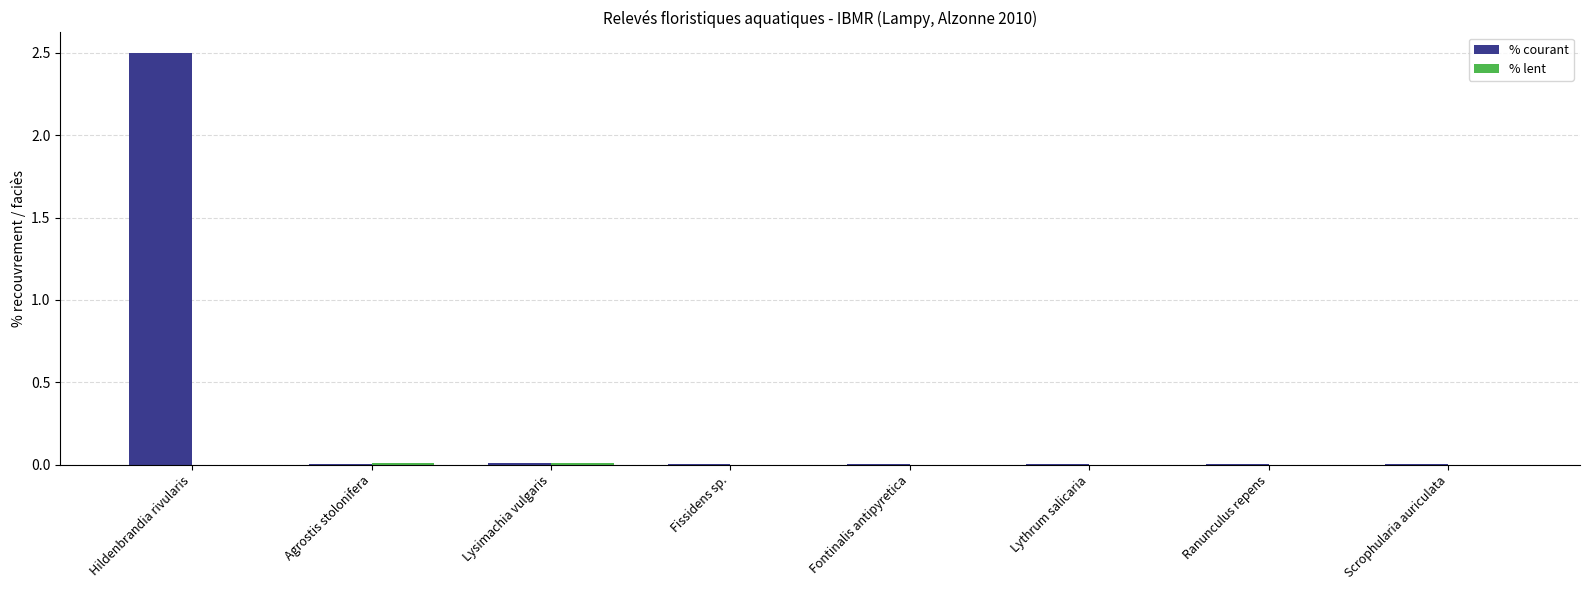

The value of % courant at Hildenbrandia rivularis is 1.1. True or false?

False